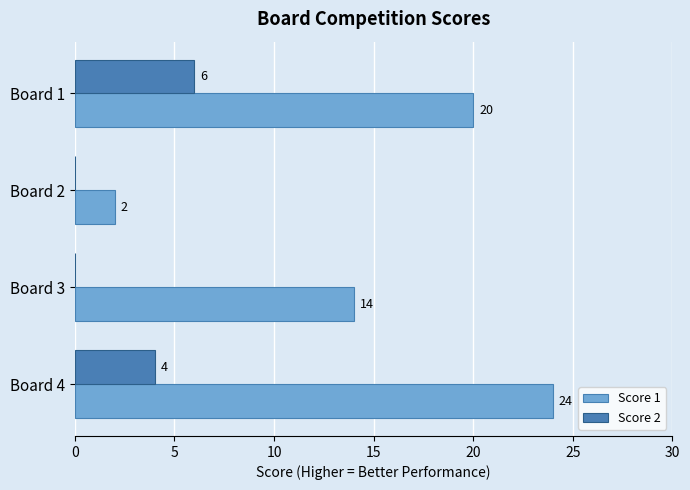

What is the sum of all Score 2 values?

10